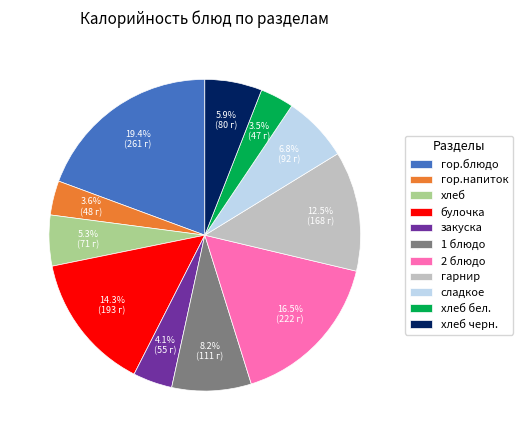

To the nearest percent, what is the difference between the гарнир and хлеб черн. slice percentages?

7%